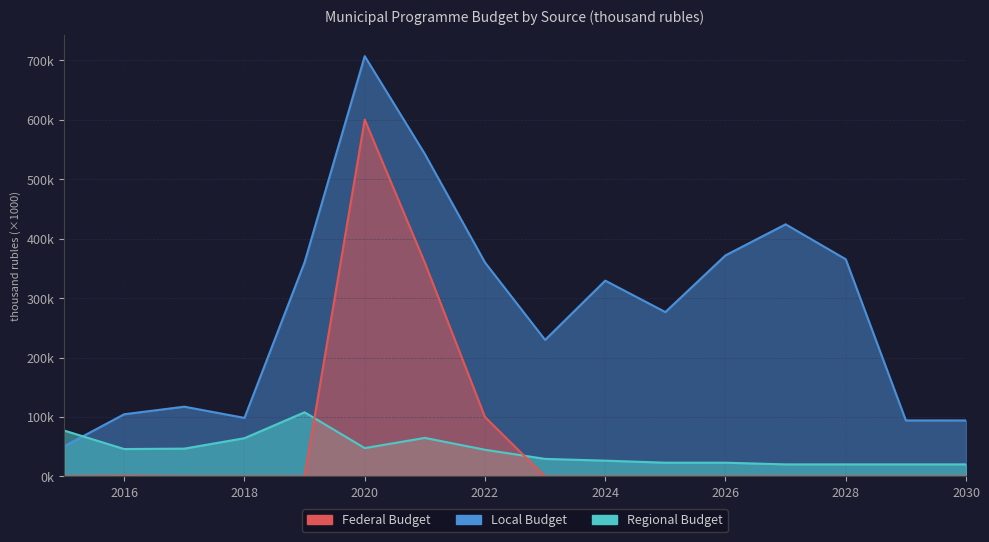

True or false: federal_budget has more than 2 interior local peaks.

False